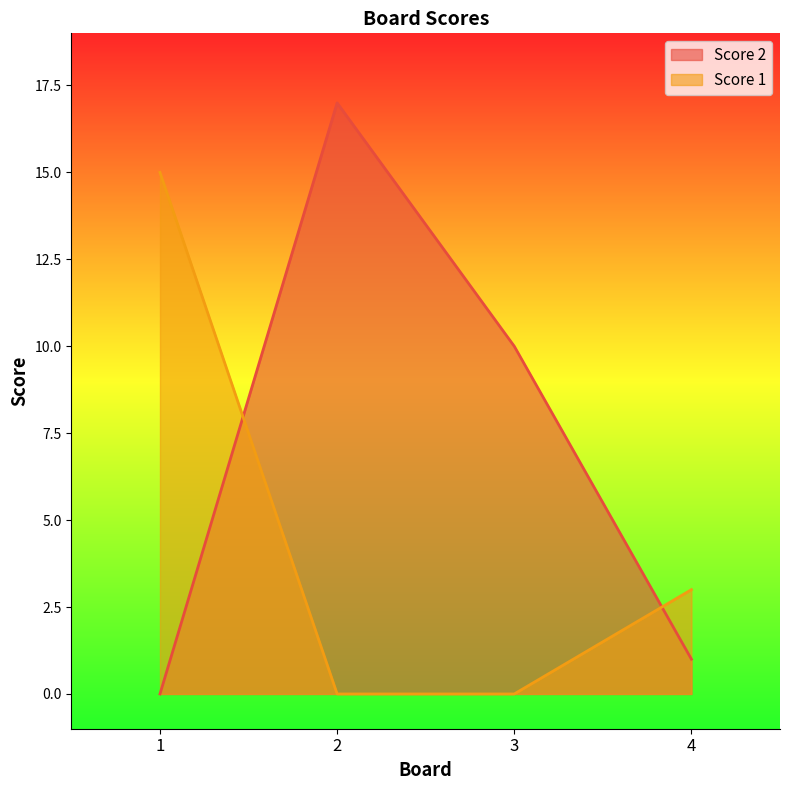

Does the chart have visible grid lines?

No